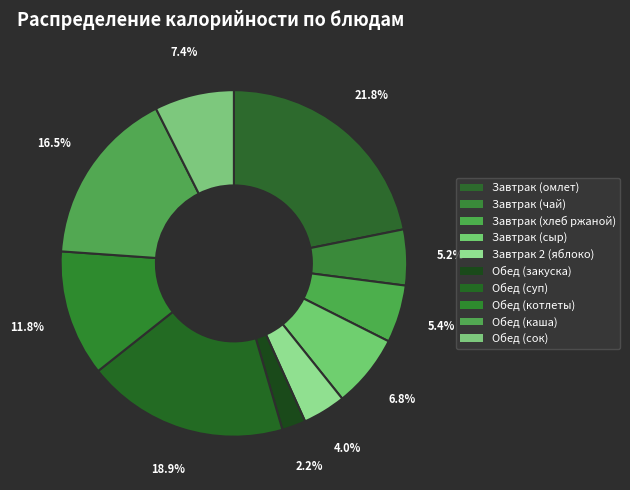

Is there a majority slice in this chart?

No